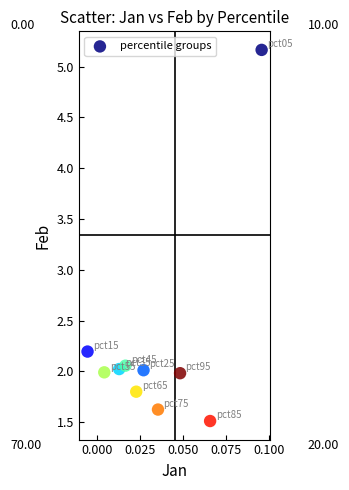

What is the range of Y values (max minus min)?

3.7